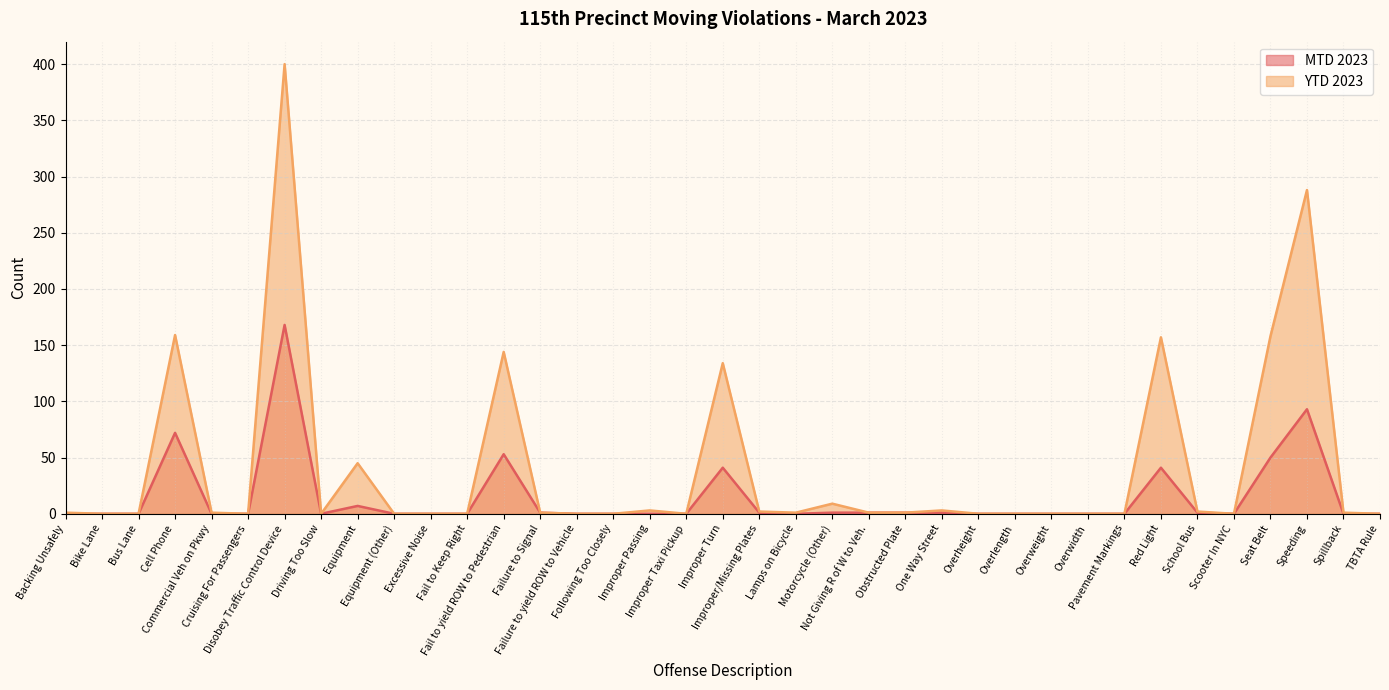

What is the total value across all series at Commercial Veh on Pkwy?

1